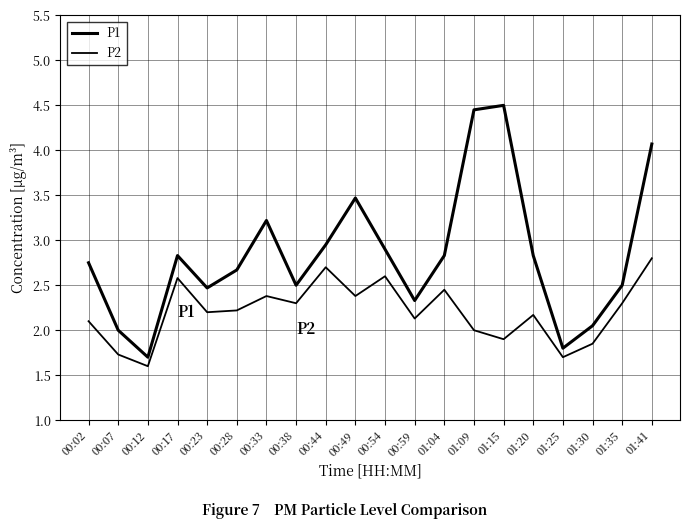

Rank the categories by P1 value from highest to lowest.

01:15, 01:09, 01:41, 00:49, 00:33, 00:44, 00:54, 00:17, 01:04, 01:20, 00:02, 00:28, 00:38, 01:35, 00:23, 00:59, 01:30, 00:07, 01:25, 00:12